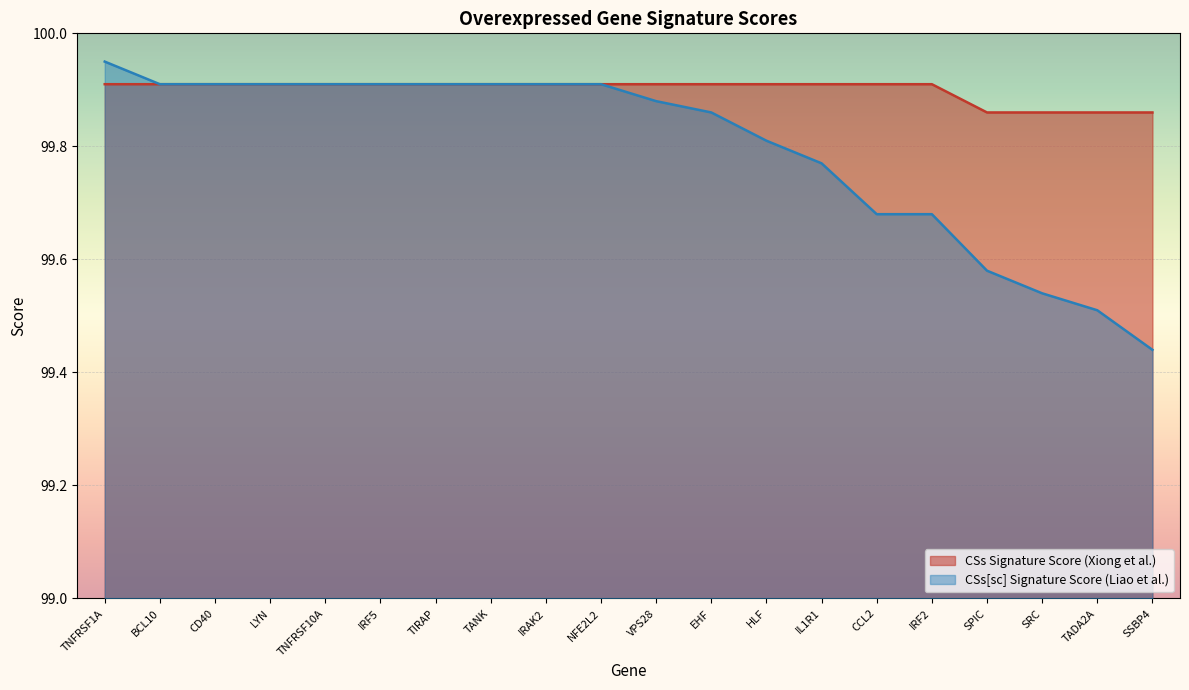

What is the sum of all CSs Signature Score (Xiong et al.) values?

1998.0